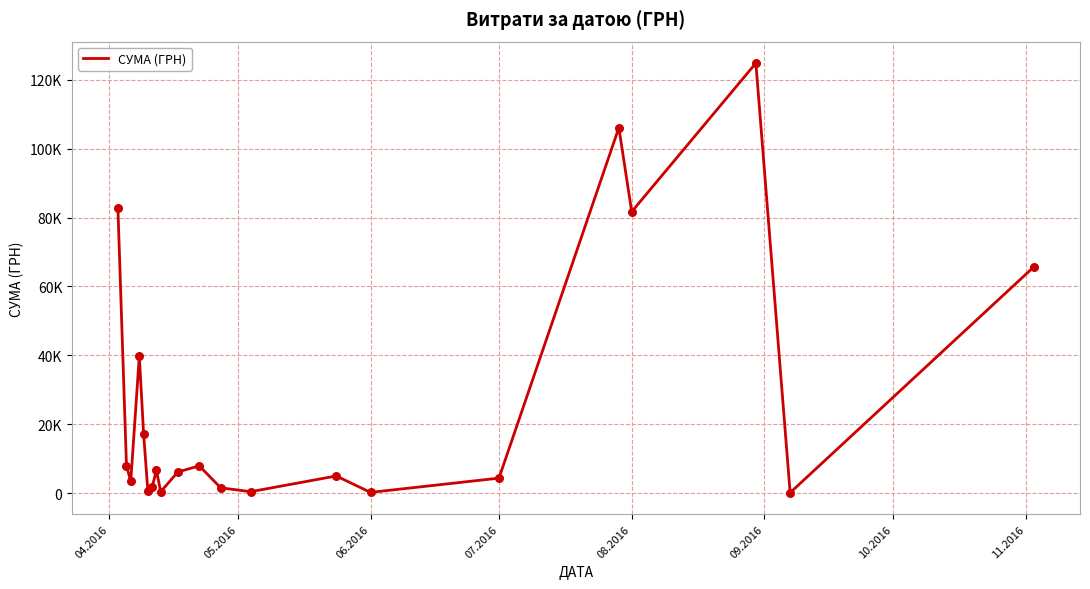

Is this an area chart (filled region under the line)?

No